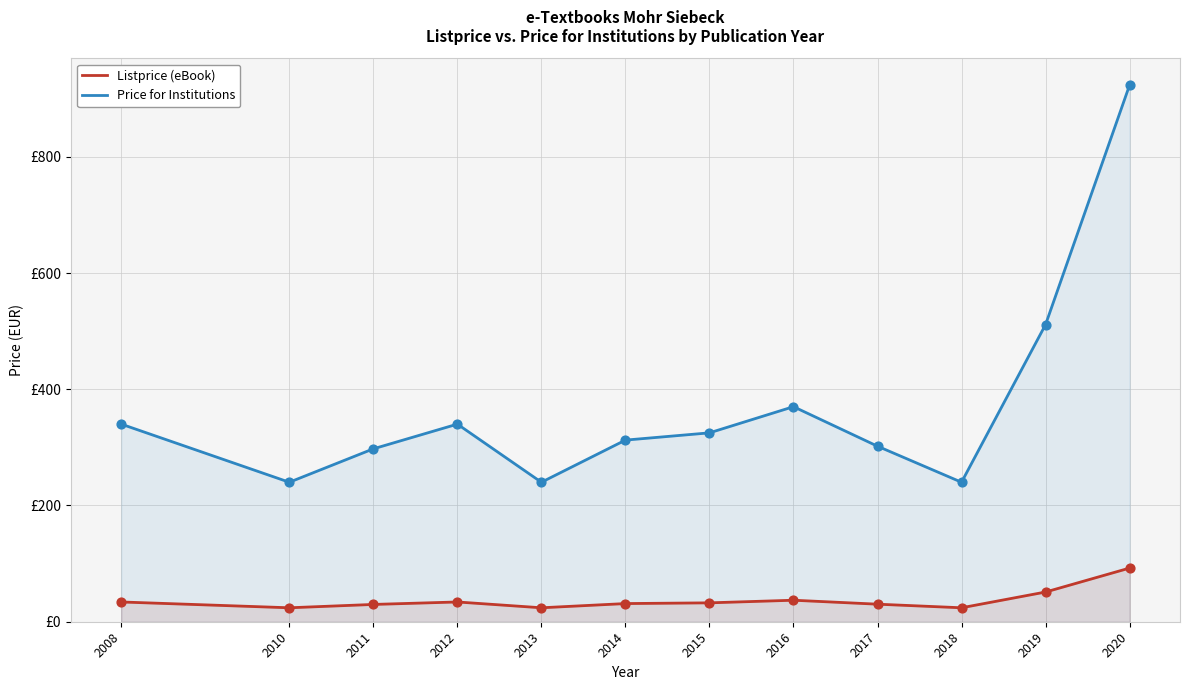

At which category is the sum across all series the highest?

2020